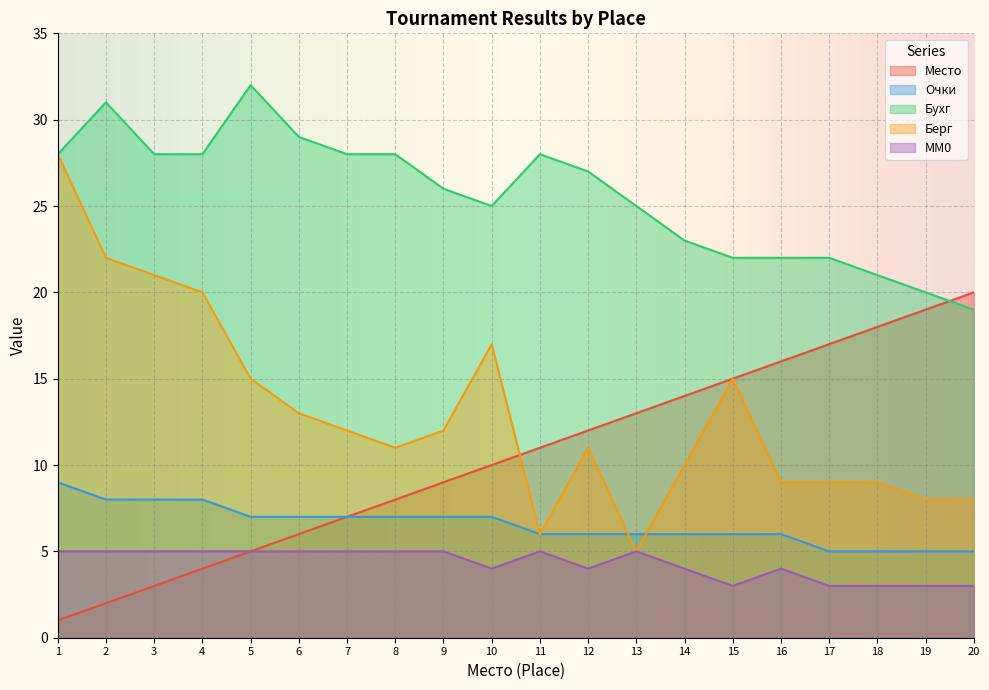

Where is Место nearest to the value 10?

10